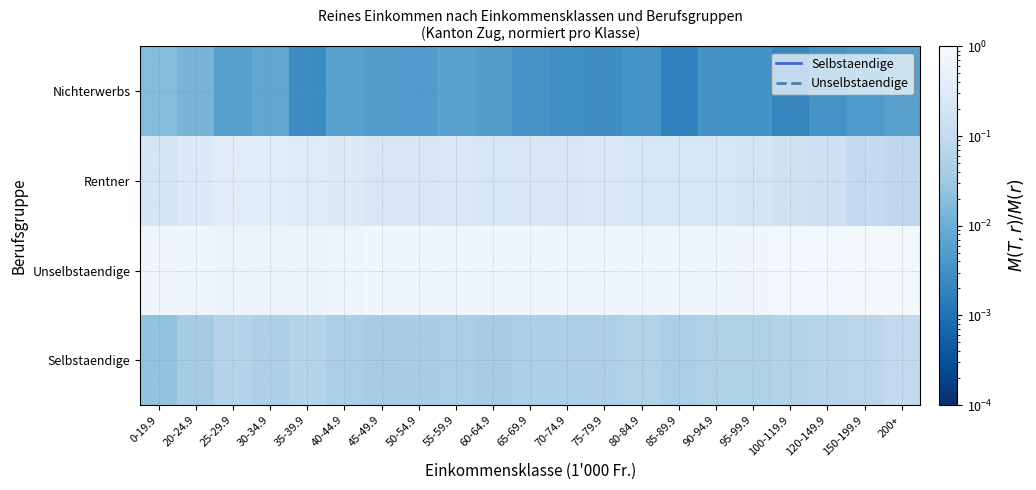

Between 150-199.9 and 30-34.9, which is larger?

150-199.9